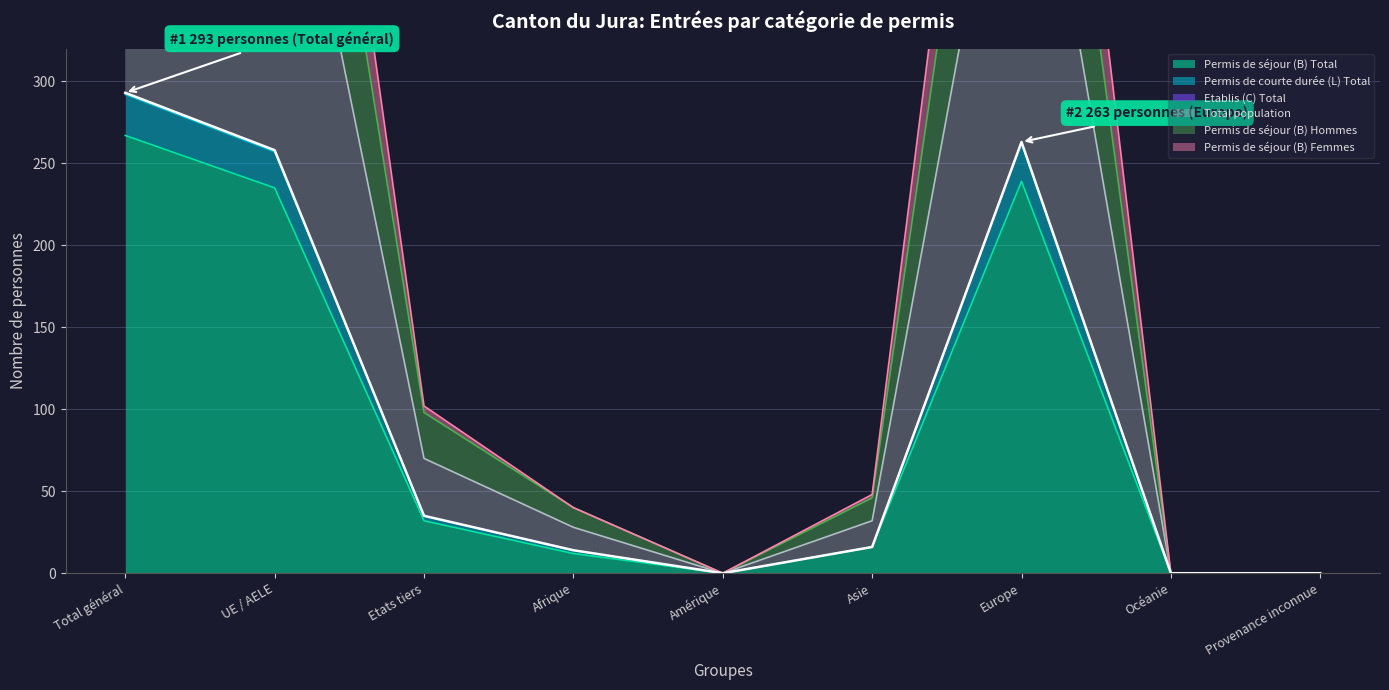

Rank the series at Europe from highest to lowest value.

Permis de séjour (B) Femmes, Permis de séjour (B) Hommes, Etablis (C) Total, Permis de courte durée (L) Total, Total population, Permis de séjour (B) Total